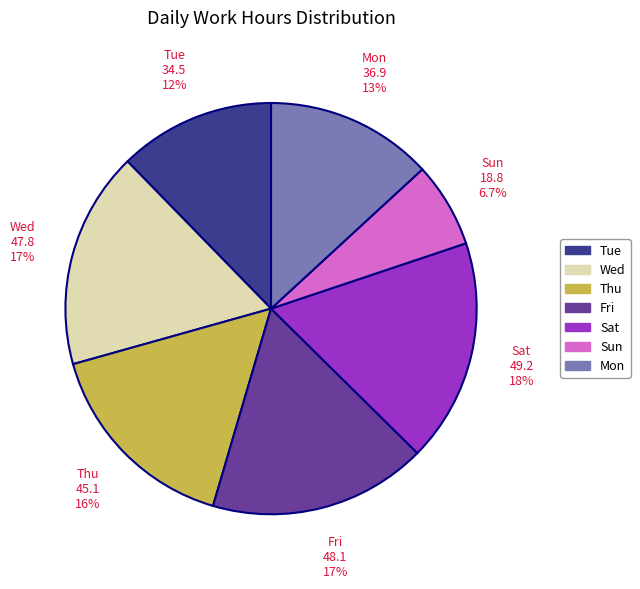

Is there a majority slice in this chart?

No